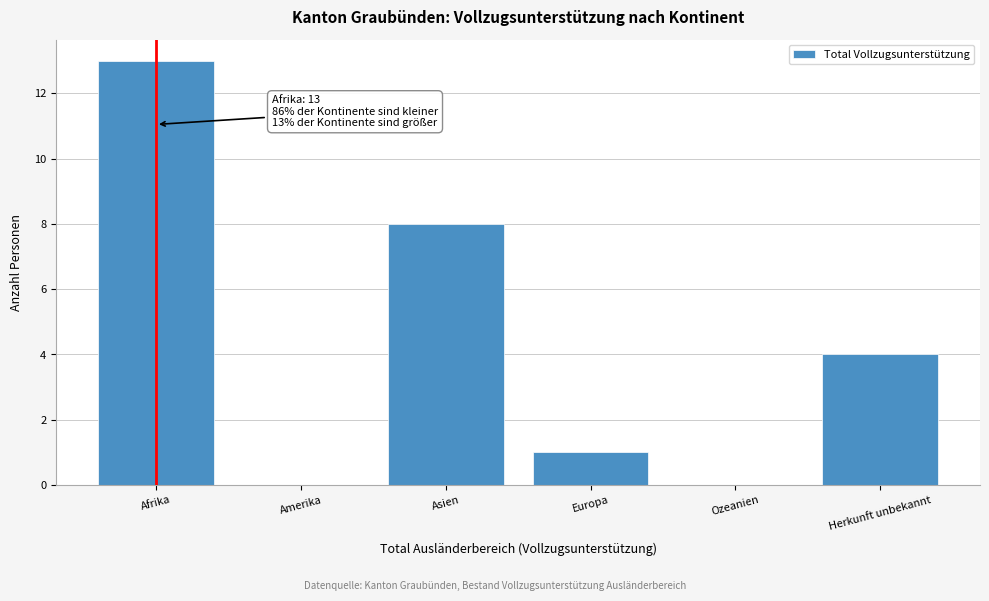

Approximately how many times larger is the value at Herkunft unbekannt compared to Asien?

0.5